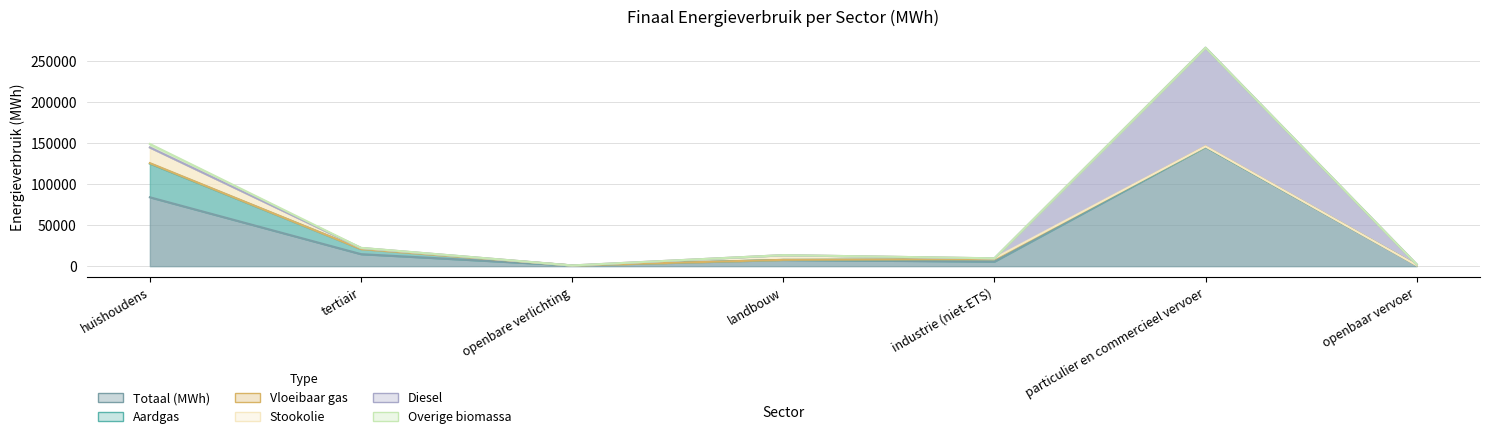

In Aardgas, how many points are lower than both neighbors (excluding endpoints)?

1